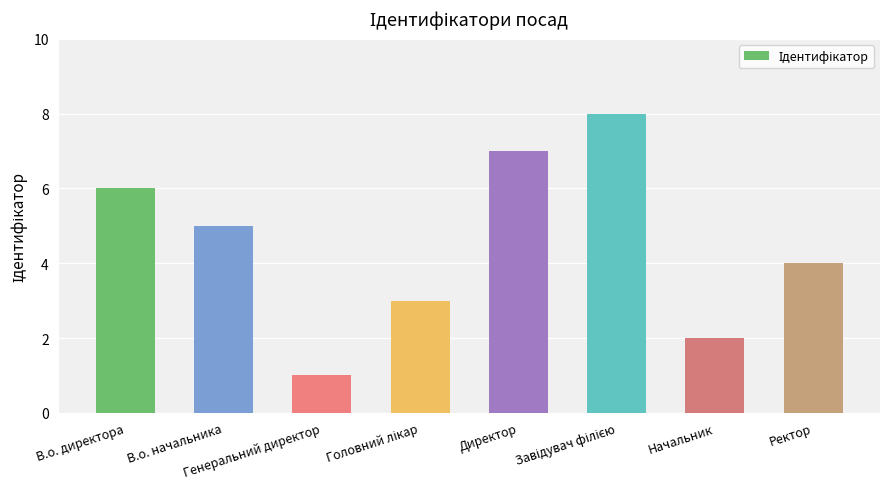

Does the chart contain any negative values?

No